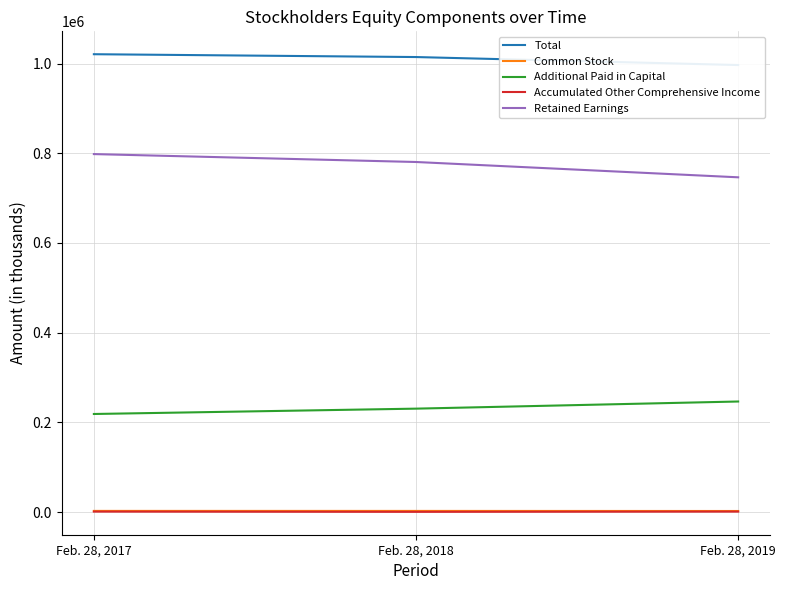

What is the average value of the Total series?

1010621